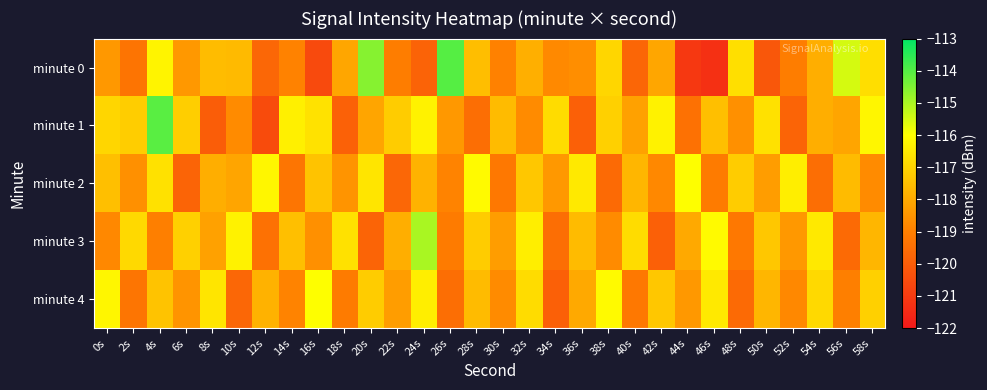

Reading right to left, list all the values displayed in this chart.

minute 0: 58s=-116.8	56s=-115.5	54s=-117.9	52s=-119.1	50s=-120.2	48s=-116.7	46s=-121.3	44s=-121.1	42s=-118.1	40s=-119.7	38s=-116.9	36s=-118.6	34s=-118.8	32s=-117.9	30s=-118.9	28s=-117.5	26s=-114.0	24s=-119.8	22s=-119.1	20s=-114.6	18s=-118.1	16s=-120.6	14s=-118.9	12s=-119.7	10s=-117.6	8s=-117.6	6s=-118.4	4s=-116.3	2s=-119.3	0s=-118.4
minute 1: 58s=-116.2	56s=-118.1	54s=-117.9	52s=-119.8	50s=-116.7	48s=-118.6	46s=-117.5	44s=-119.4	42s=-116.3	40s=-118.2	38s=-117.1	36s=-119.9	34s=-116.8	32s=-118.7	30s=-117.6	28s=-119.5	26s=-118.4	24s=-116.3	22s=-117.2	20s=-118.1	18s=-119.9	16s=-116.7	14s=-116.3	12s=-120.5	10s=-118.7	8s=-120.0	6s=-117.1	4s=-114.1	2s=-117.2	0s=-117.0
minute 2: 58s=-118.7	56s=-117.6	54s=-119.5	52s=-116.4	50s=-118.3	48s=-117.2	46s=-119.1	44s=-116.0	42s=-118.8	40s=-117.7	38s=-119.6	36s=-116.5	34s=-118.4	32s=-117.3	30s=-119.2	28s=-116.1	26s=-118.9	24s=-117.8	22s=-119.7	20s=-116.6	18s=-118.5	16s=-117.4	14s=-119.3	12s=-116.2	10s=-118.1	8s=-117.9	6s=-119.8	4s=-116.7	2s=-118.6	0s=-117.5
minute 3: 58s=-117.7	56s=-119.6	54s=-116.5	52s=-118.4	50s=-117.3	48s=-119.2	46s=-116.1	44s=-118.0	42s=-119.9	40s=-116.8	38s=-118.7	36s=-117.6	34s=-119.5	32s=-116.4	30s=-118.3	28s=-117.2	26s=-119.1	24s=-115.0	22s=-117.9	20s=-119.8	18s=-116.7	16s=-118.6	14s=-117.5	12s=-119.4	10s=-116.3	8s=-118.2	6s=-117.1	4s=-119.0	2s=-116.9	0s=-118.8
minute 4: 58s=-117.1	56s=-119.0	54s=-116.9	52s=-118.8	50s=-117.7	48s=-119.6	46s=-116.5	44s=-118.4	42s=-117.3	40s=-119.2	38s=-116.1	36s=-118.0	34s=-119.9	32s=-116.8	30s=-118.7	28s=-117.6	26s=-119.5	24s=-116.4	22s=-118.3	20s=-117.2	18s=-119.1	16s=-116.0	14s=-118.9	12s=-117.8	10s=-119.7	8s=-116.6	6s=-118.5	4s=-117.4	2s=-119.3	0s=-116.2